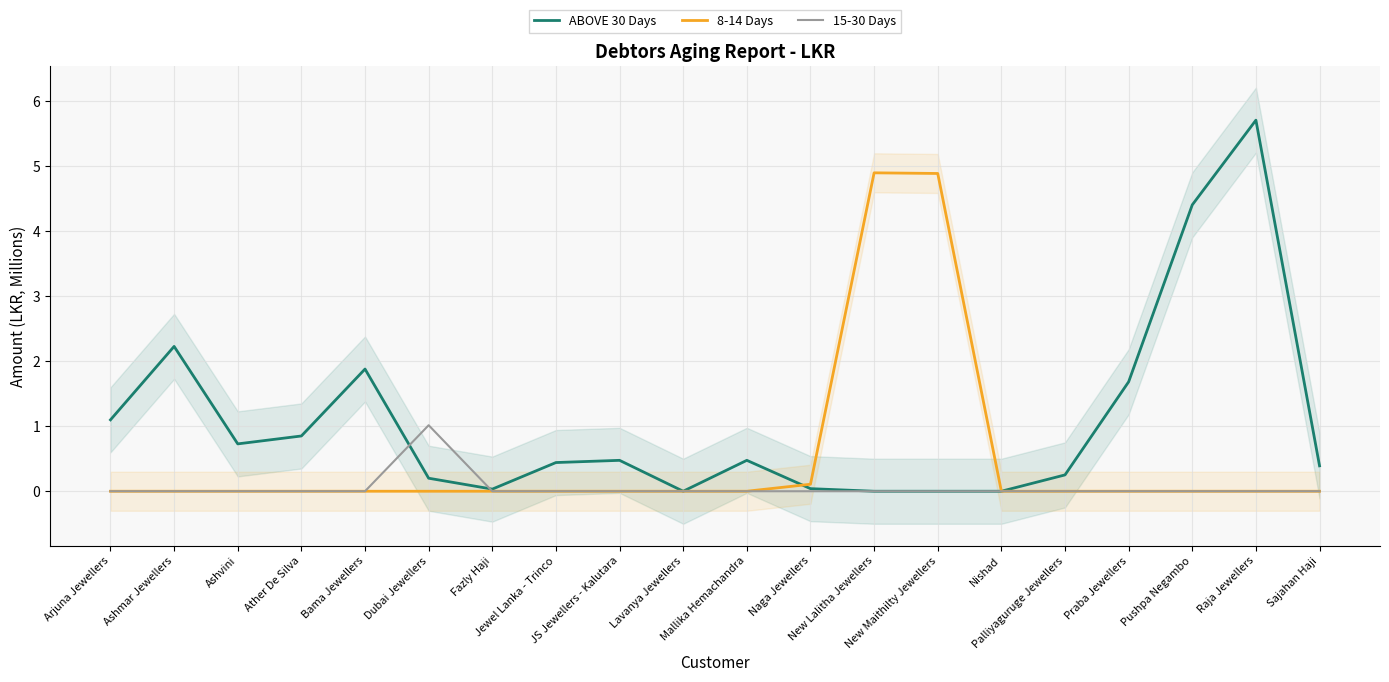

What is the maximum value for 8-14 Days?

4.9